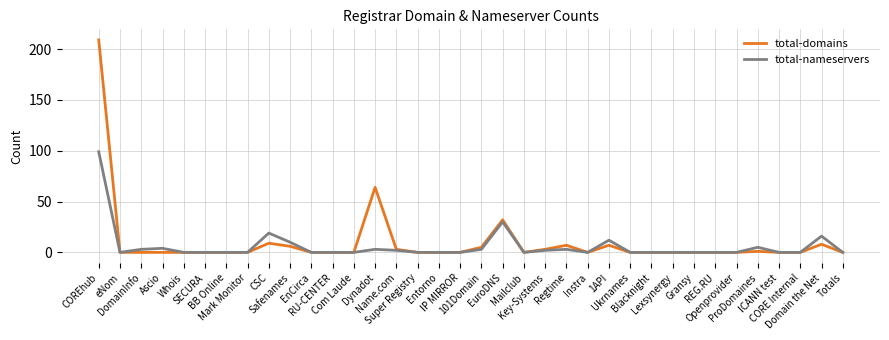

What is the highest value of the total-domains series?

209